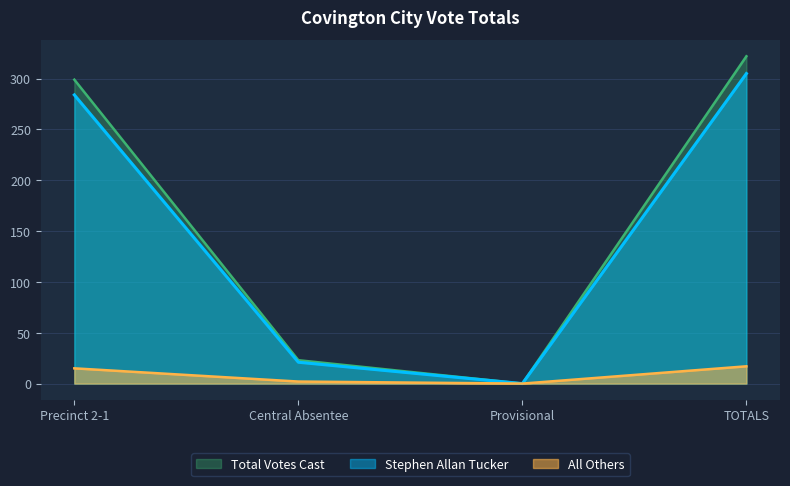

Reading left to right, extract all data points from this chart.

Stephen Allan Tucker: 284	21	0	305
All Others: 15	2	0	17
Total Votes Cast: 299	23	0	322